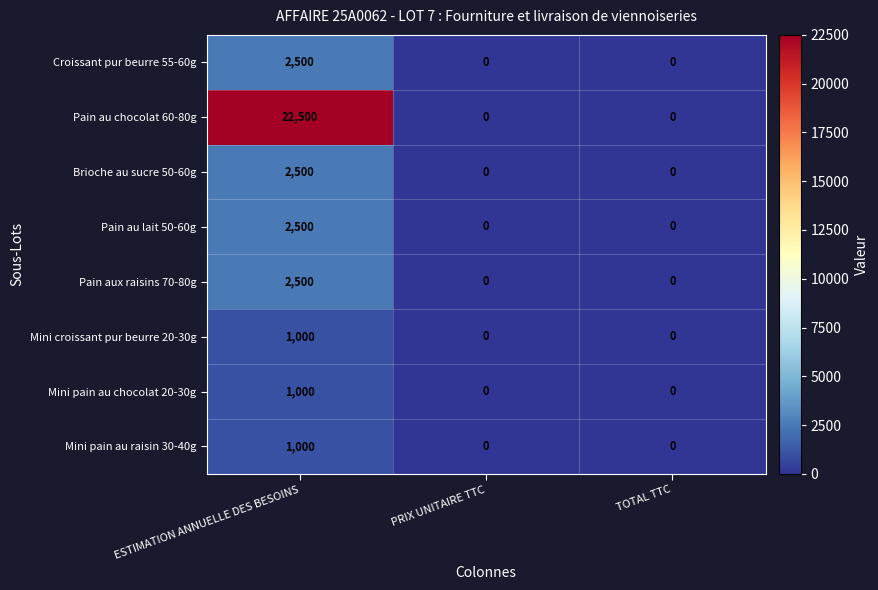

What is the difference between the maximum and minimum values in the Mini pain au chocolat 20-30g series?

1000